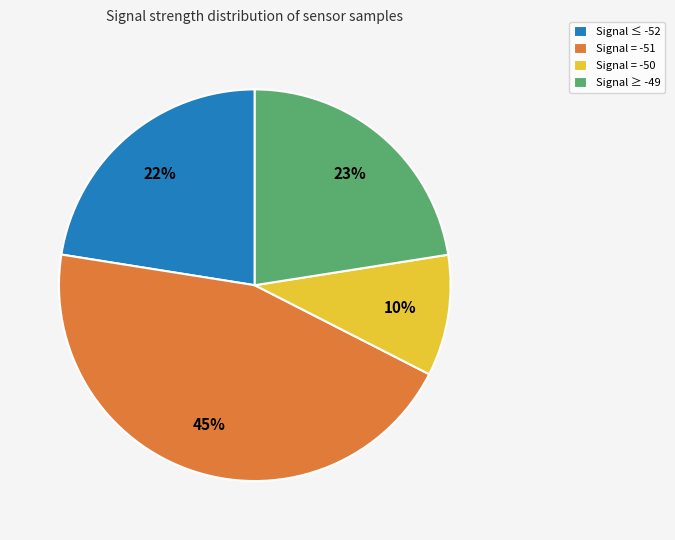

What is the ratio of the value at Signal = -51 to the value at Signal ≤ -52?

2.0